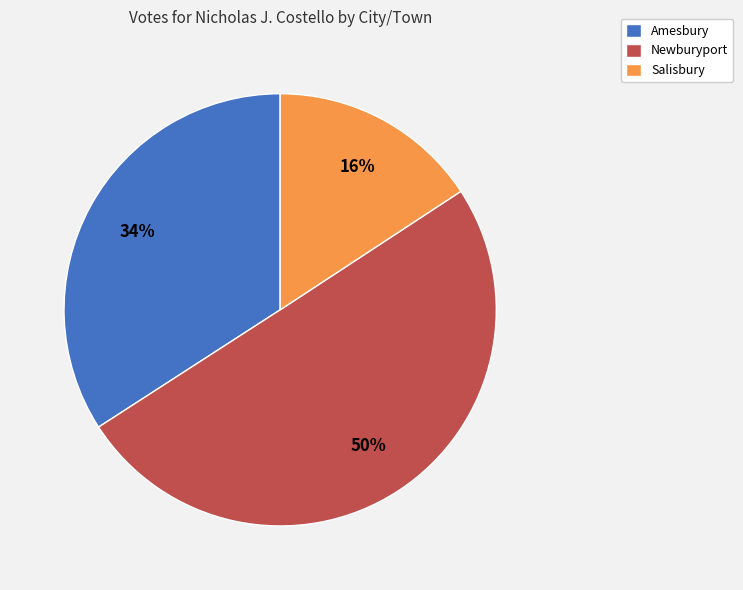

Which has a higher value, Salisbury or Newburyport?

Newburyport